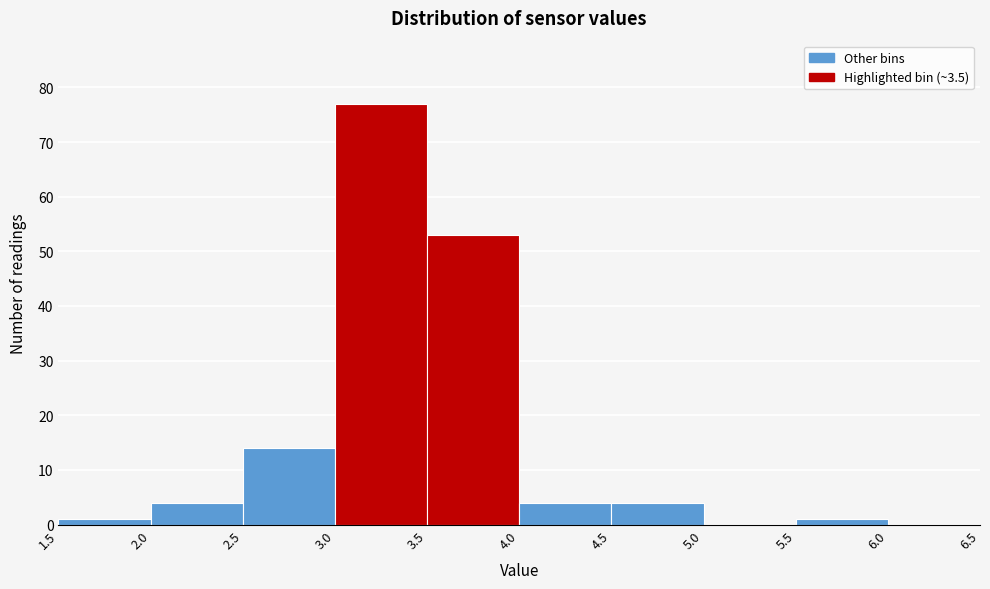

Reading left to right, transcribe this chart: for each bar, give the range it covers on the x-axis and its height. The values are not printed on the chart, so give them approximately, as read against the axis.

1.5 to 2.0: 1
2.0 to 2.5: 4
2.5 to 3.0: 14
3.0 to 3.5: 77
3.5 to 4.0: 53
4.0 to 4.5: 4
4.5 to 5.0: 4
5.0 to 5.5: 0
5.5 to 6.0: 1
6.0 to 6.5: 0